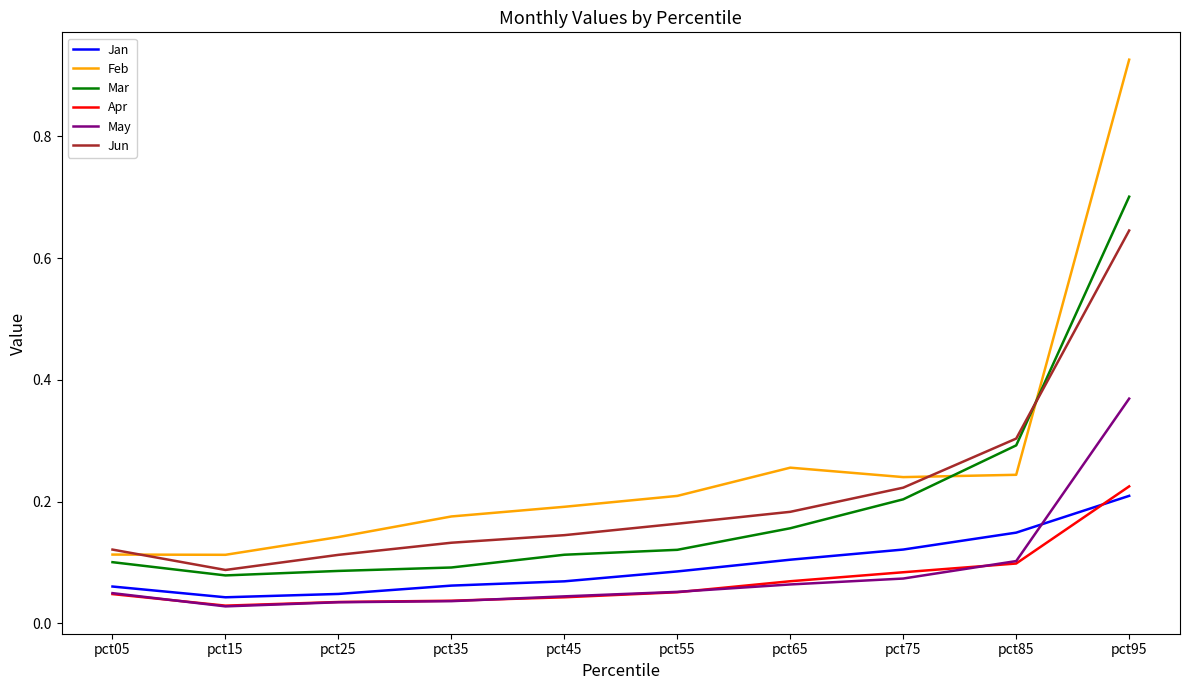

What is the sum of the Feb values at pct45 and pct95?

1.1